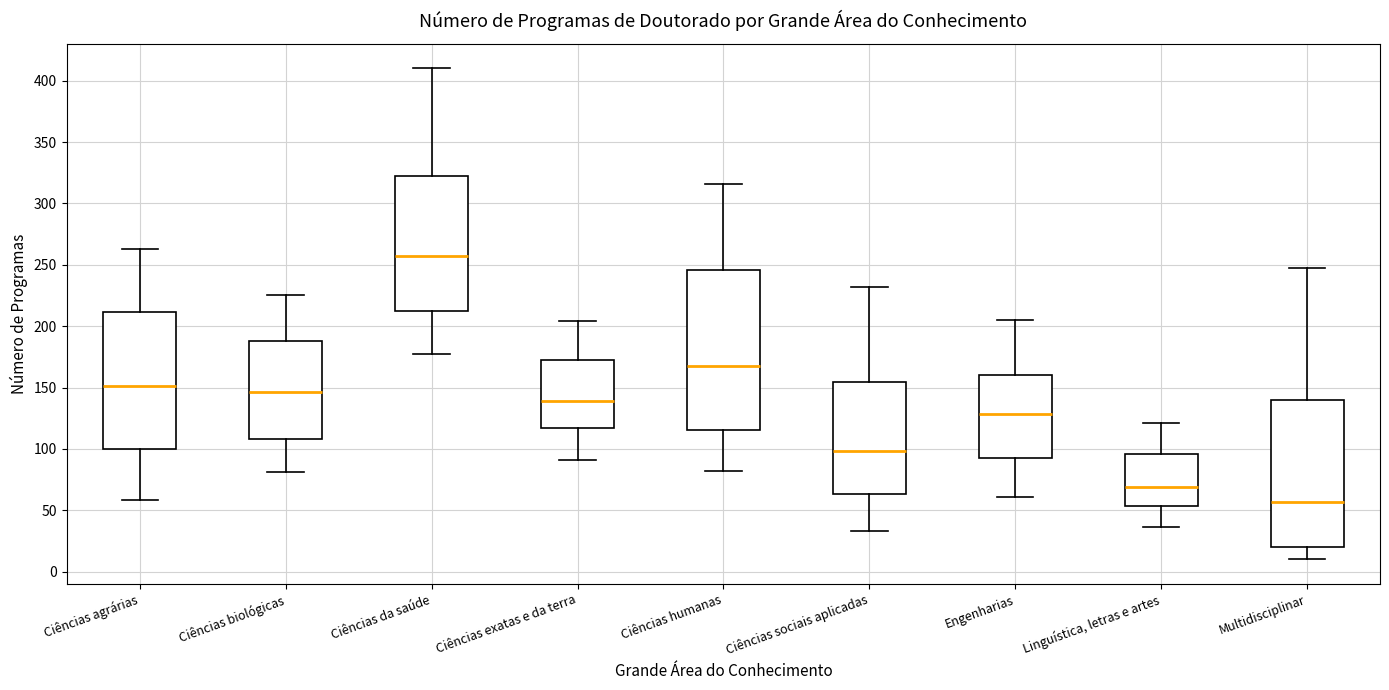

Which box's median line is the lowest?

Multidisciplinar